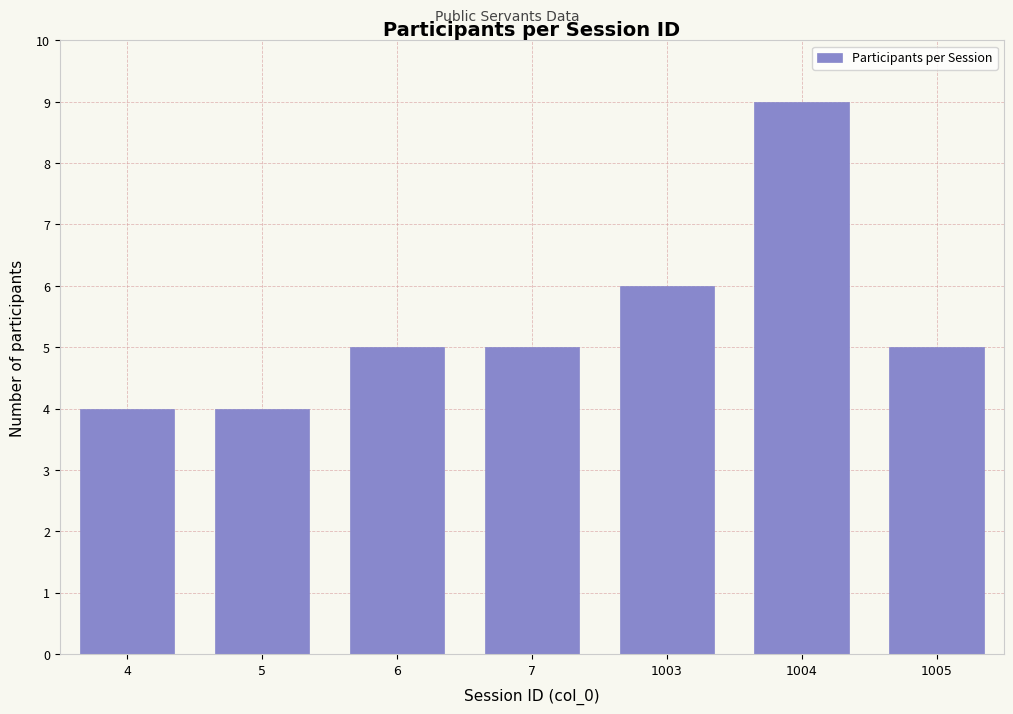

Reading left to right, extract all data points from this chart.

4	4	5	5	6	9	5